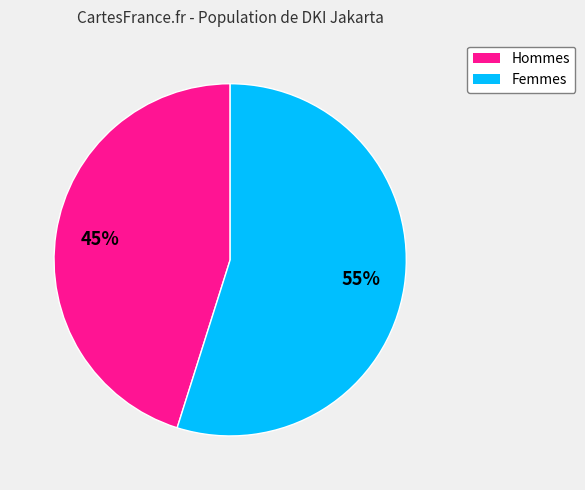

Is there any slice that represents more than half of the pie?

Yes